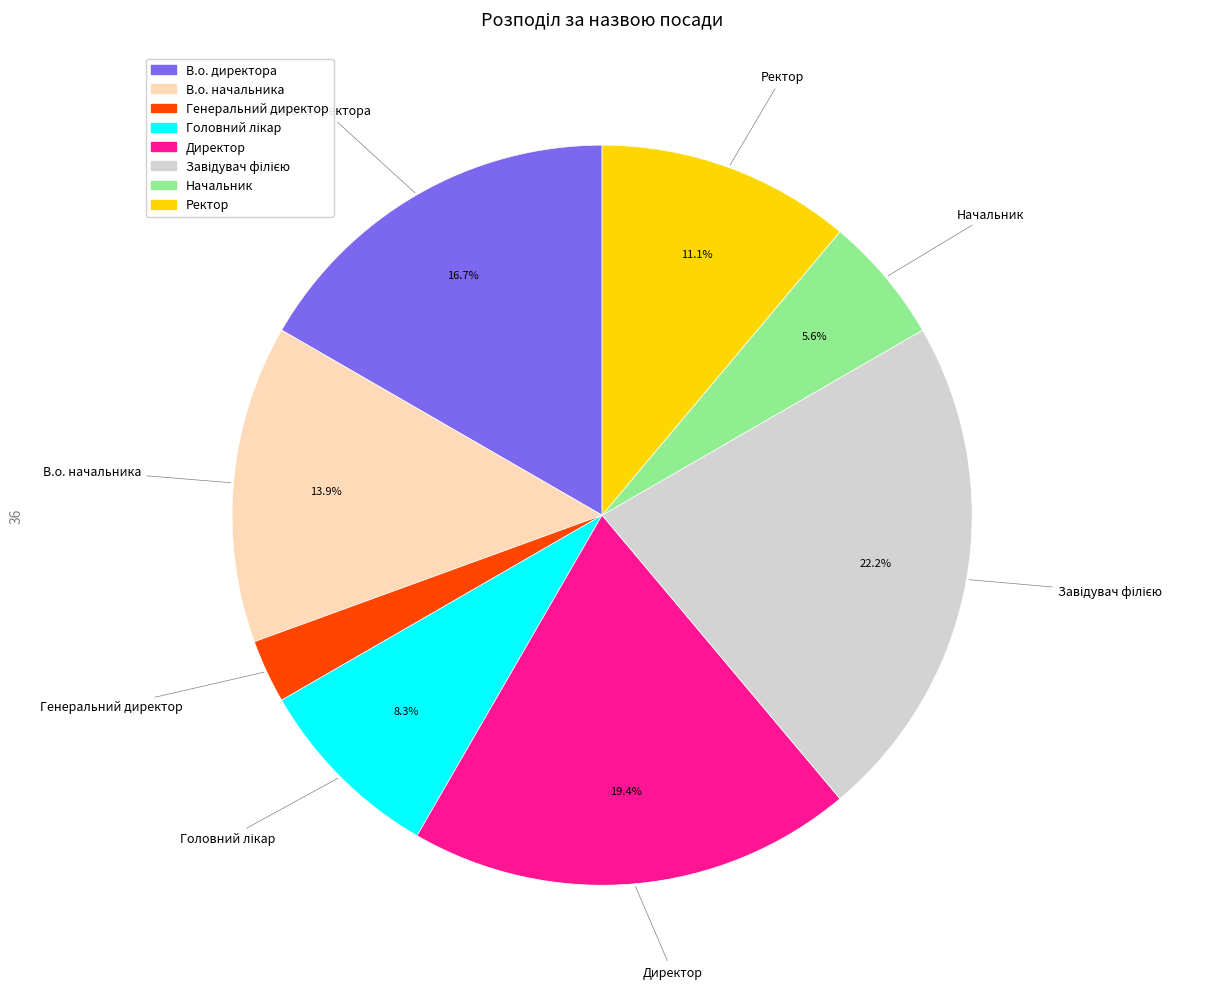

Between Генеральний директор and Начальник, which is larger?

Начальник